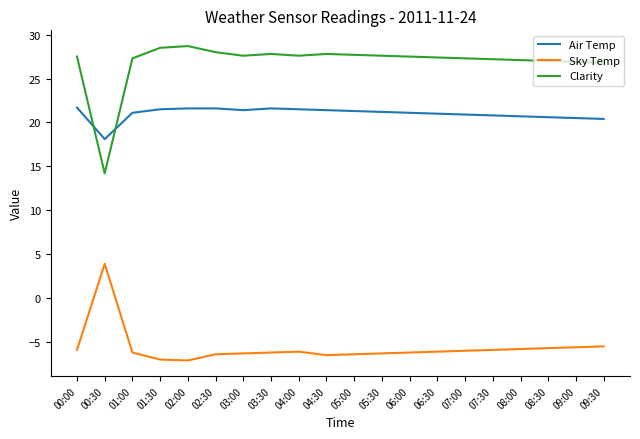

Which series has the largest range (max minus min)?

Clarity